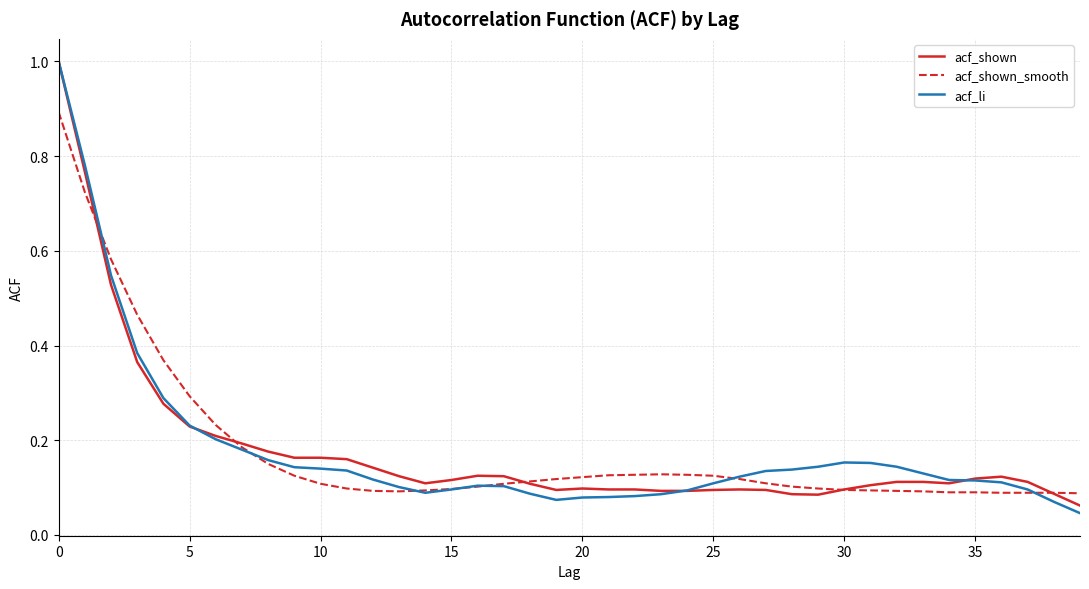

What is the greatest value displayed?

1.0